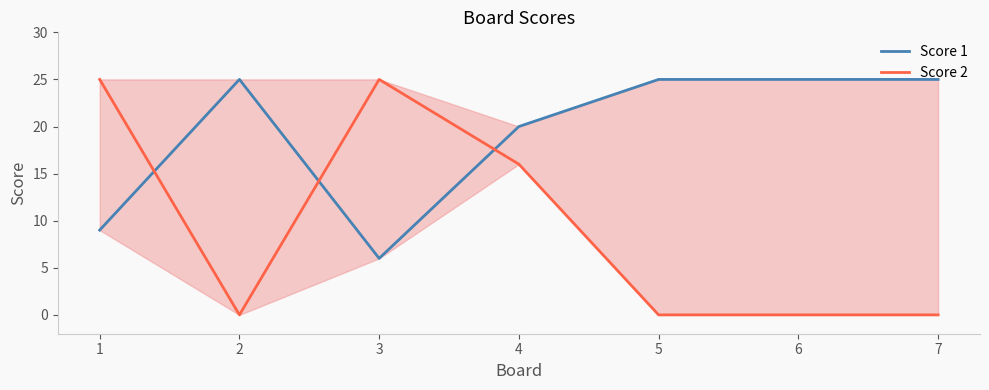

What are all the series names shown in the legend?

Score 1, Score 2